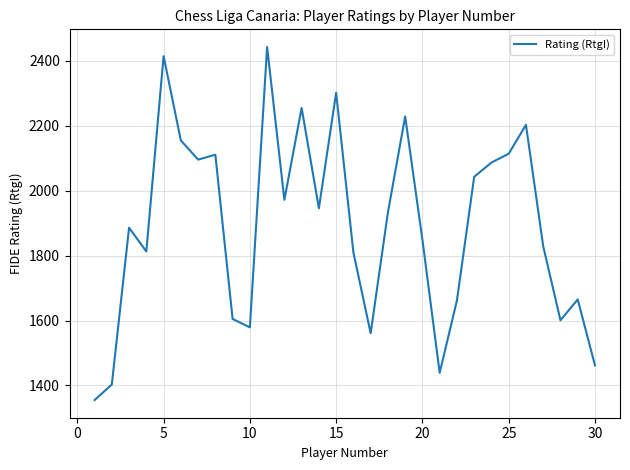

What is the greatest value displayed?

2443